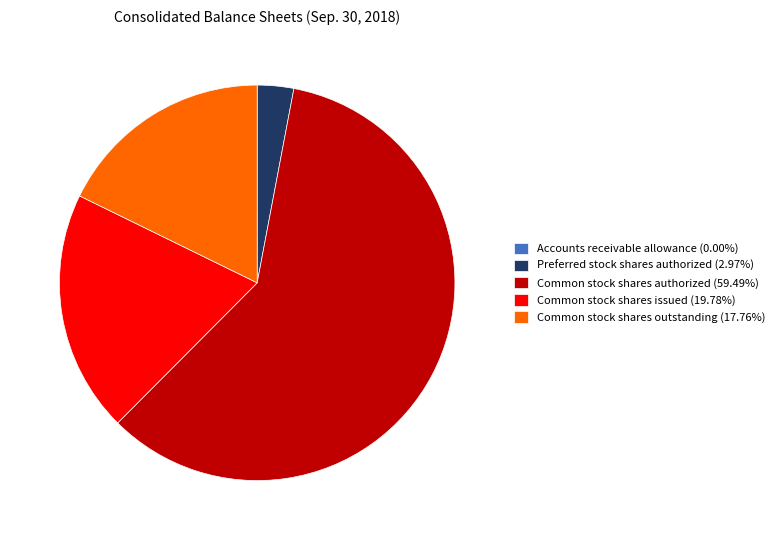

What is the ratio of the value at Common stock shares authorized (59.49%) to the value at Preferred stock shares authorized (2.97%)?

20.0